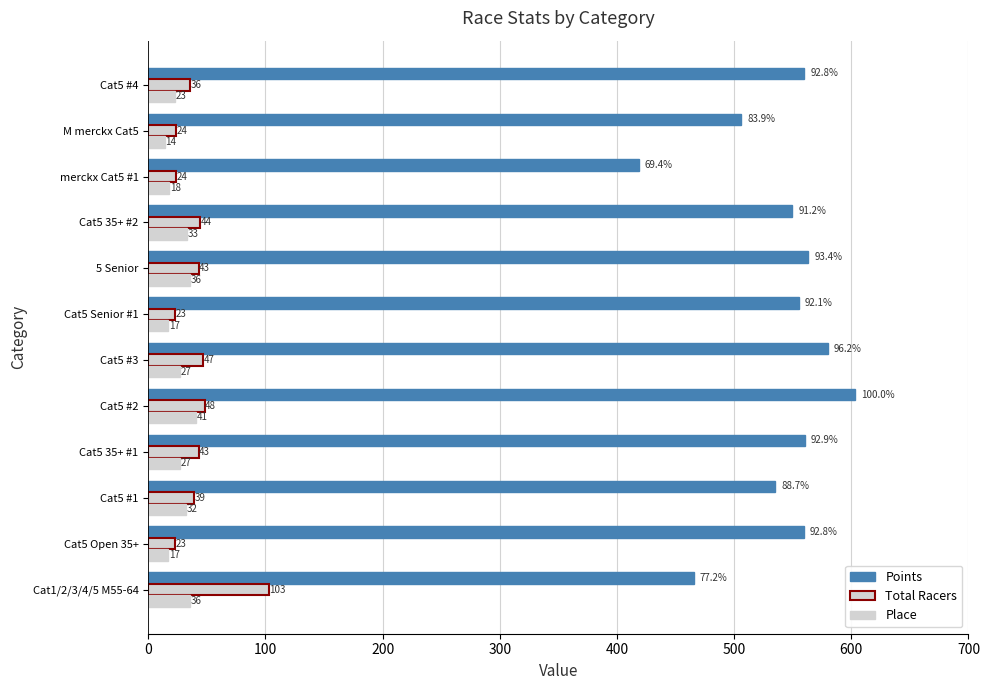

Reading right to left, what are all the values shown in this chart?

Points: 560.0	506.2	418.7	549.8	563.5	555.4	580.1	603.1	560.6	535.2	559.7	465.6
Total Racers: 36.0	24.0	24.0	44.0	43.0	23.0	47.0	48.0	43.0	39.0	23.0	103.0
Place: 23.0	14.0	18.0	33.0	36.0	17.0	27.0	41.0	27.0	32.0	17.0	36.0